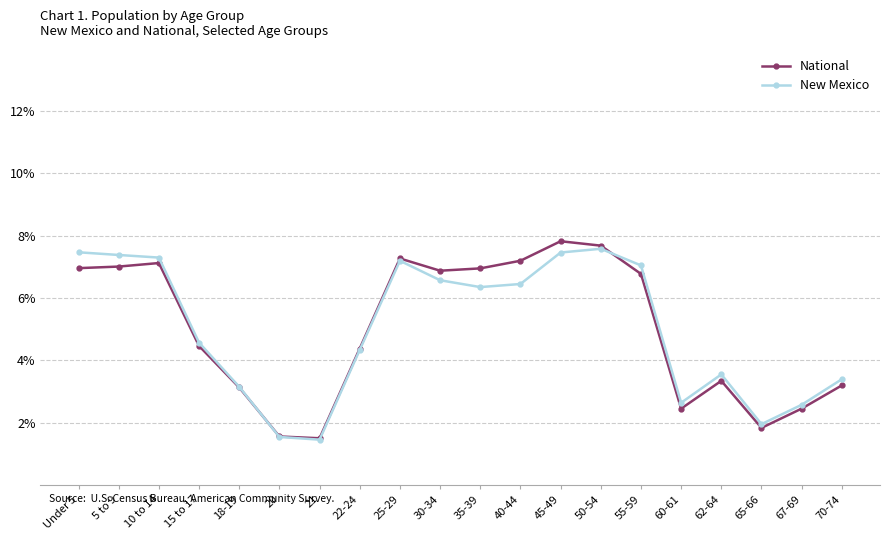

How many intersections are there between New Mexico and National?

2